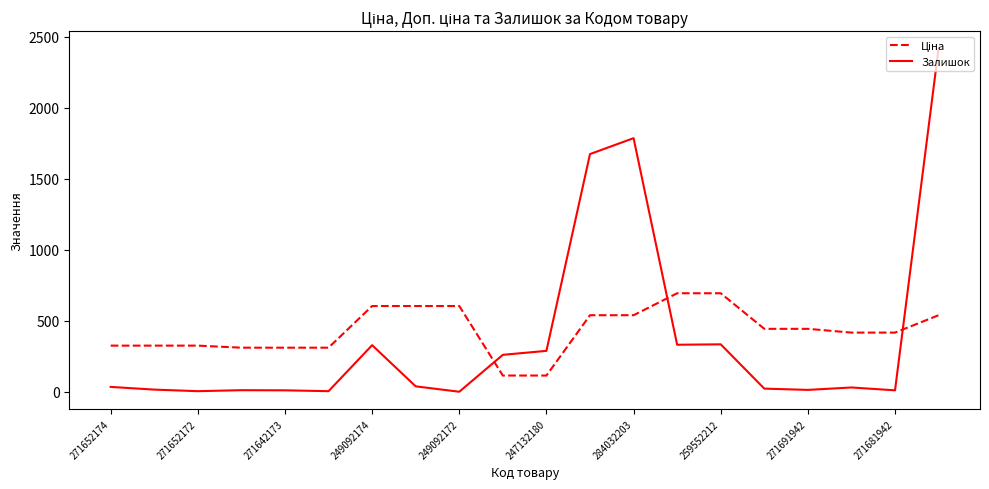

What is the greatest value displayed?

2419.0